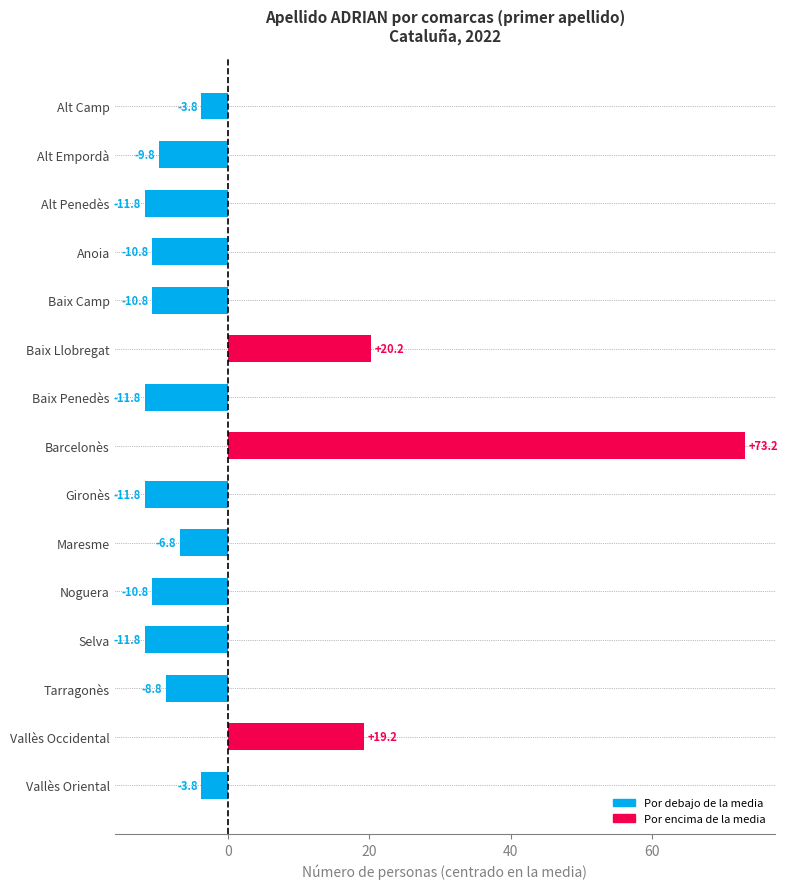

Reading top to bottom, extract all data points from this chart.

-3.8	-9.8	-11.8	-10.8	-10.8	20.2	-11.8	73.2	-11.8	-6.8	-10.8	-11.8	-8.8	19.2	-3.8